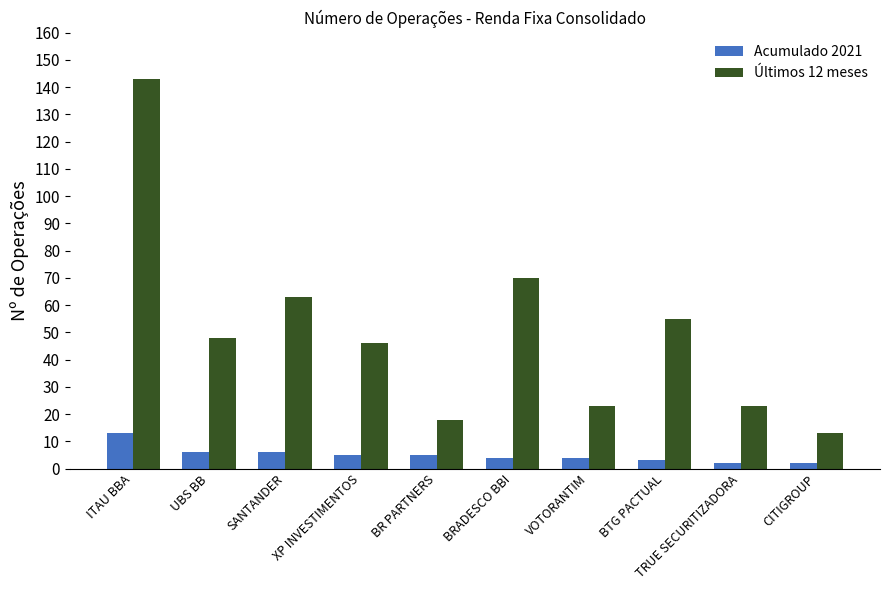

What is the minimum value for Acumulado 2021?

2